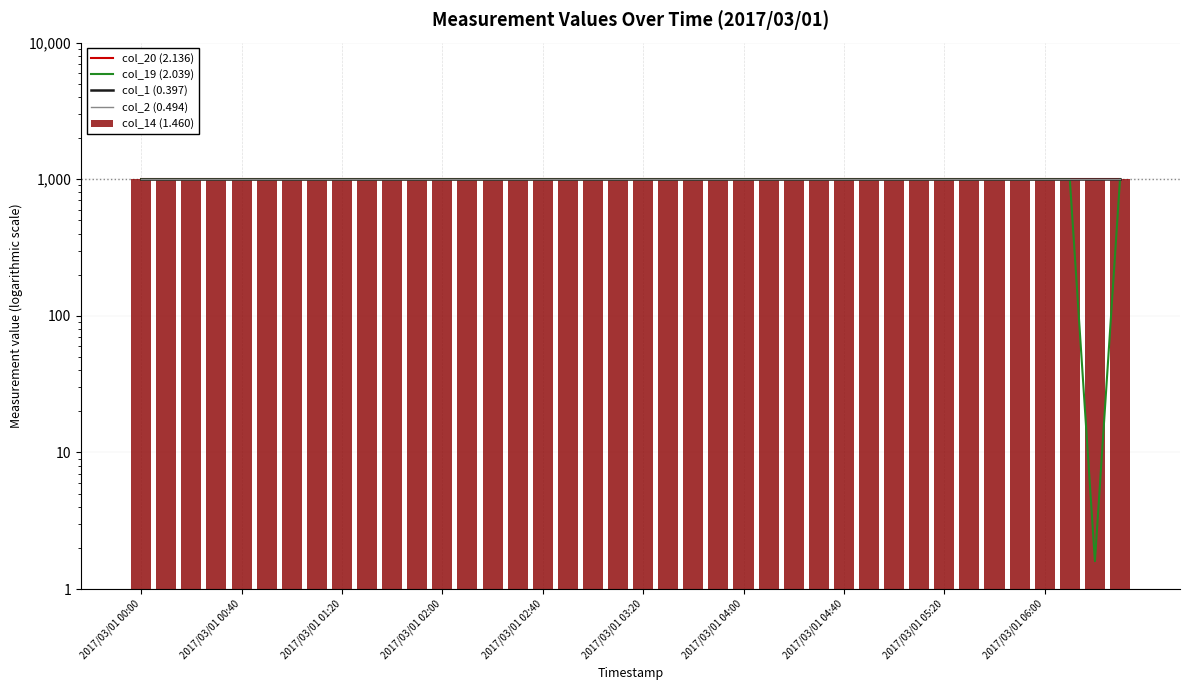

How many data points does each series have?

40